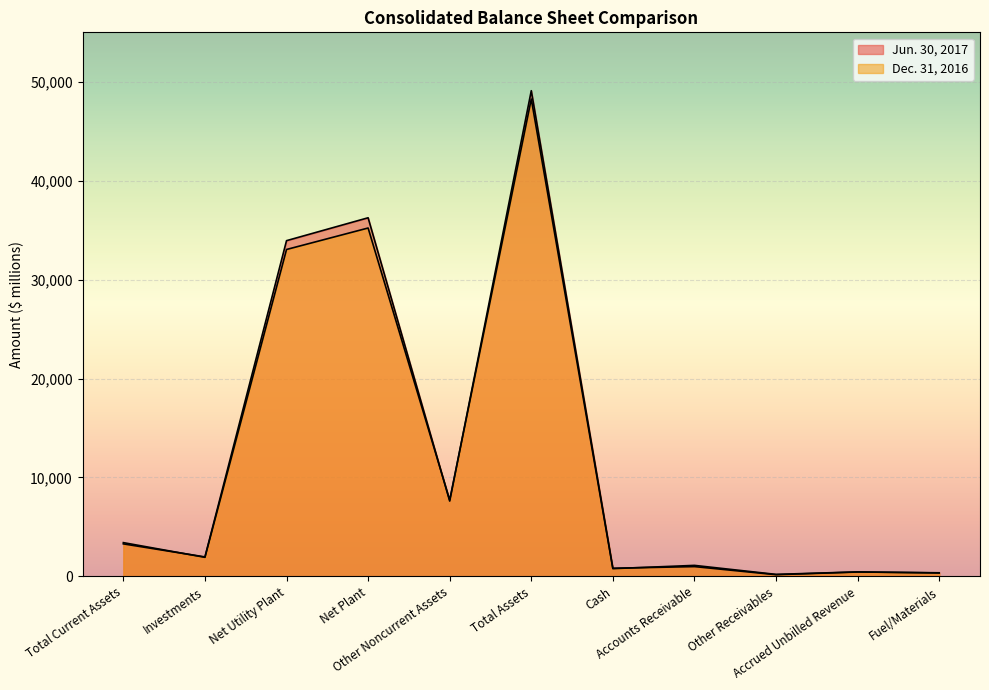

What is the sum of the Dec. 31, 2016 values at Net Utility Plant and Cash?

33821